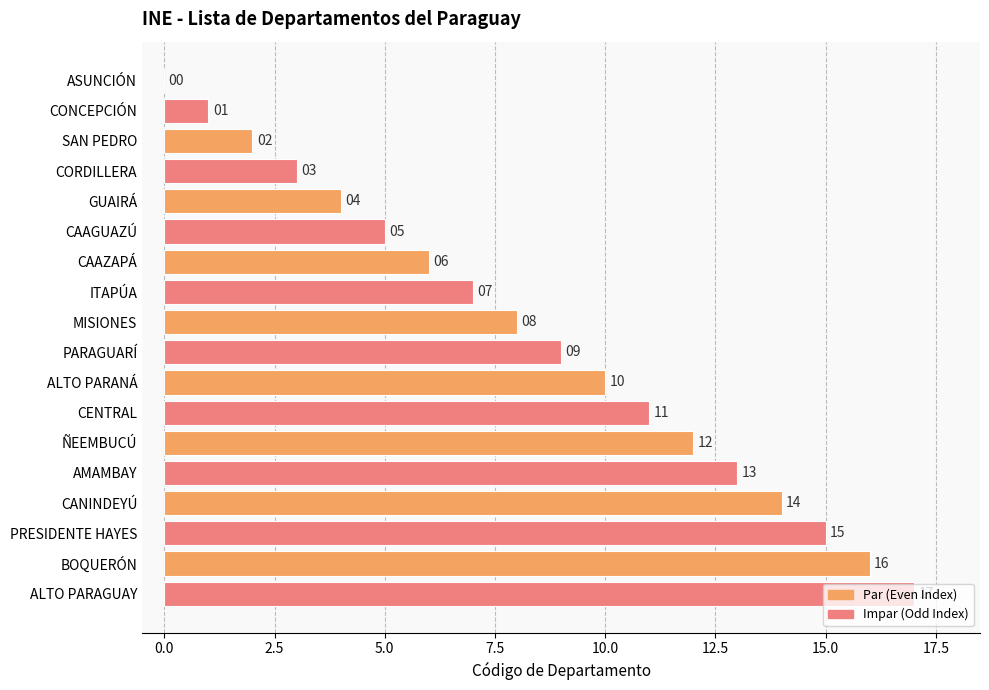

What is the sum of the values at ALTO PARANÁ and AMAMBAY?

23